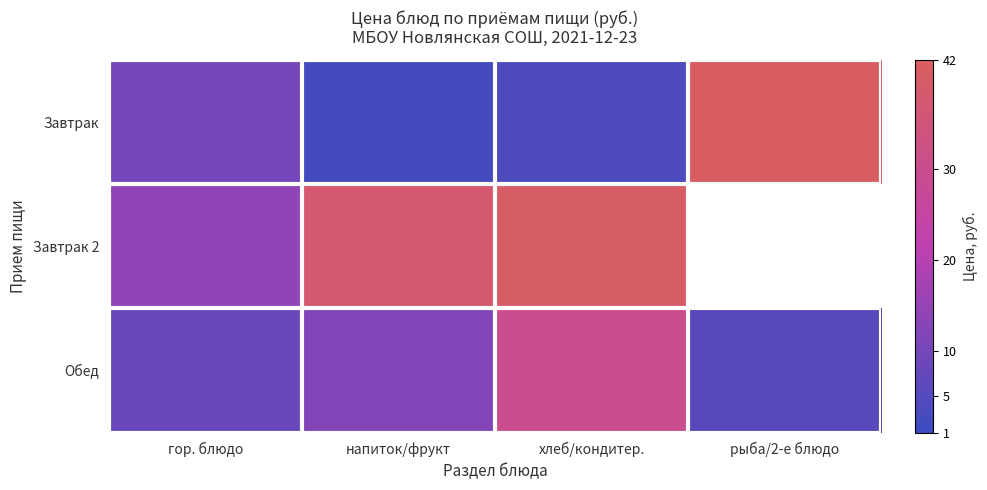

Reading left to right, list all the values displayed in this chart.

Завтрак: гор. блюдо=9.8	напиток/фрукт=2.3	хлеб/кондитер.=3.8	рыба/2-е блюдо=41.1
Завтрак 2: гор. блюдо=14.2	напиток/фрукт=38.0	хлеб/кондитер.=40.0	рыба/2-е блюдо=0.0
Обед: гор. блюдо=8.4	напиток/фрукт=12.0	хлеб/кондитер.=30.3	рыба/2-е блюдо=5.2